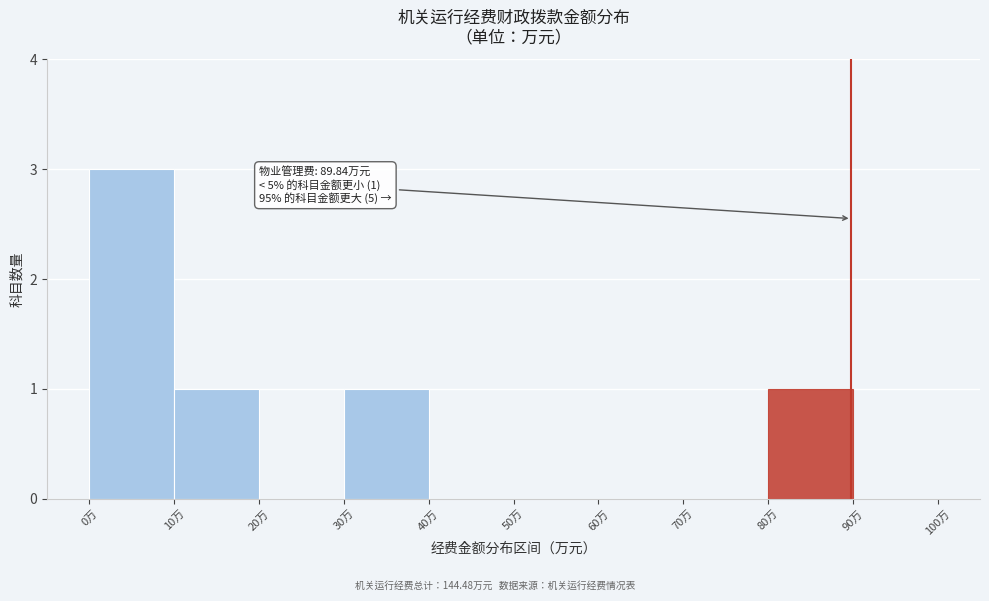

Over which range of the x-axis is the bar tallest?

0 to 10